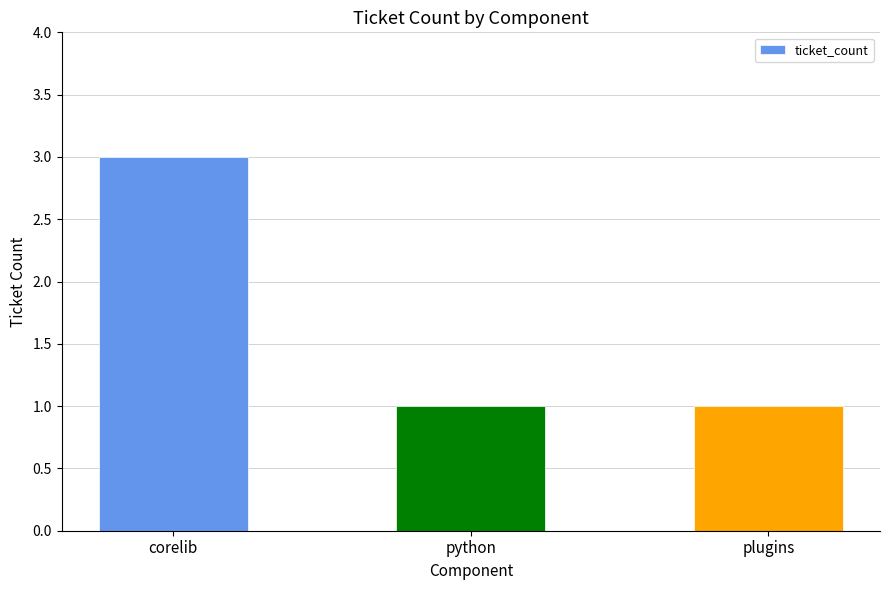

What is the minimum value shown in the chart?

1